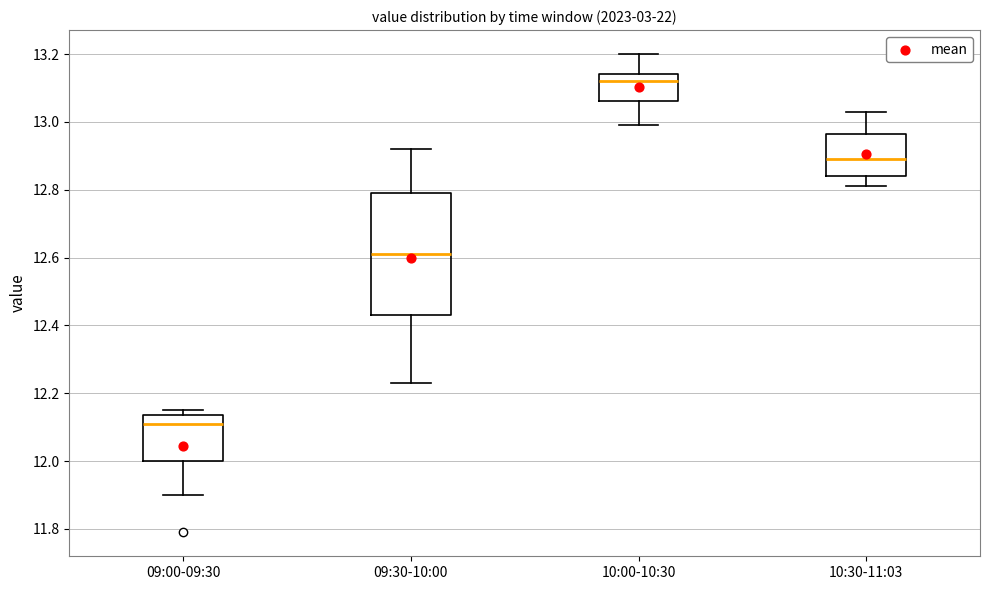

Which box has the lowest median line?

09:00-09:30